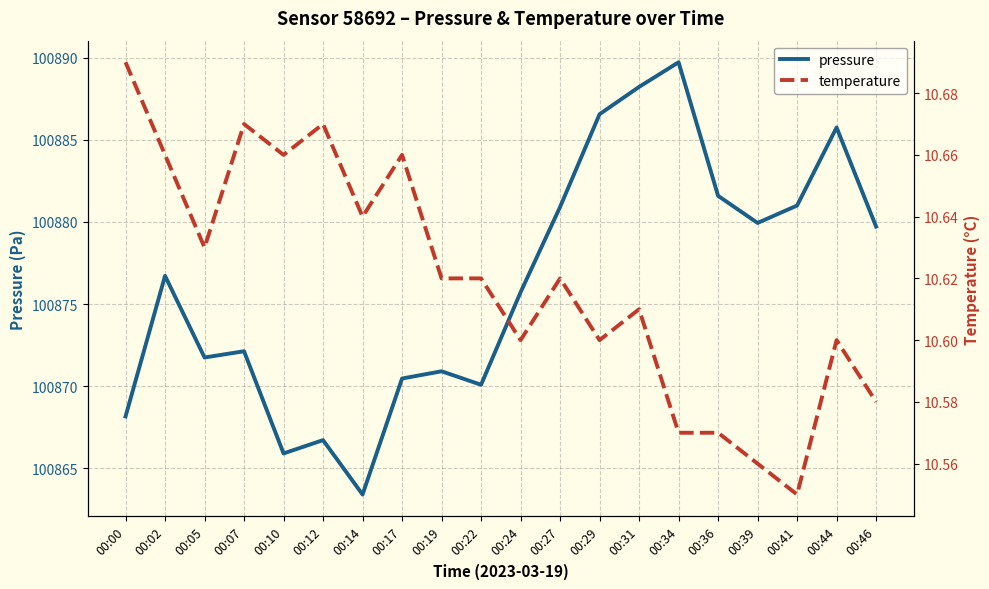

What is the difference between the highest and lowest values at 00:27?

100870.3